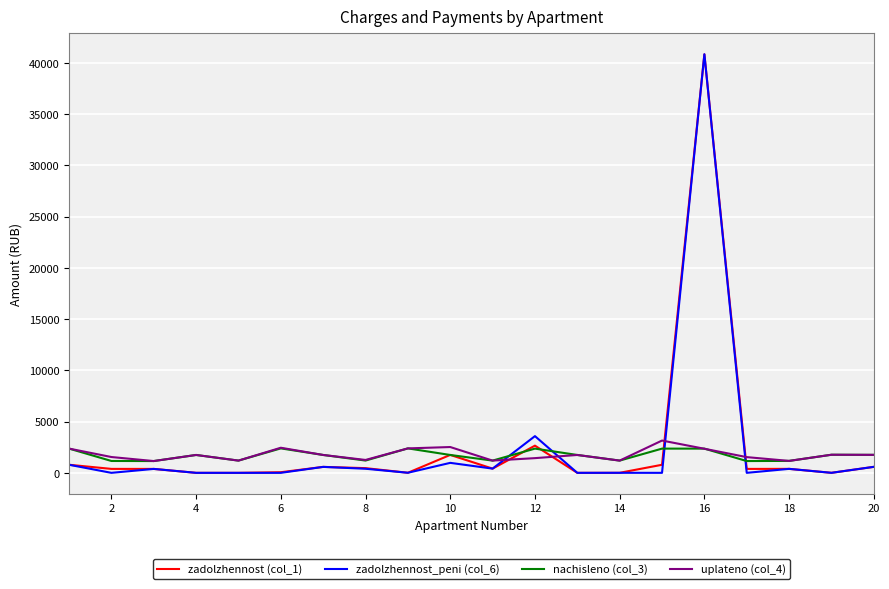

How many distinct data groups are displayed?

4